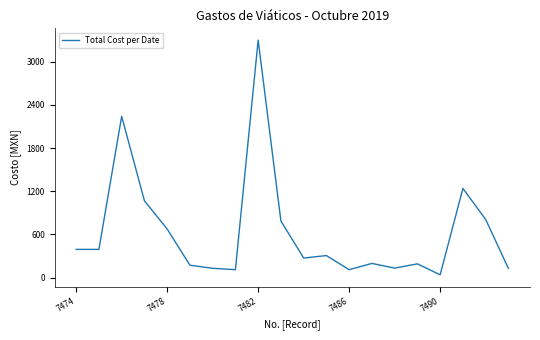

What is the smallest value displayed?

38.0